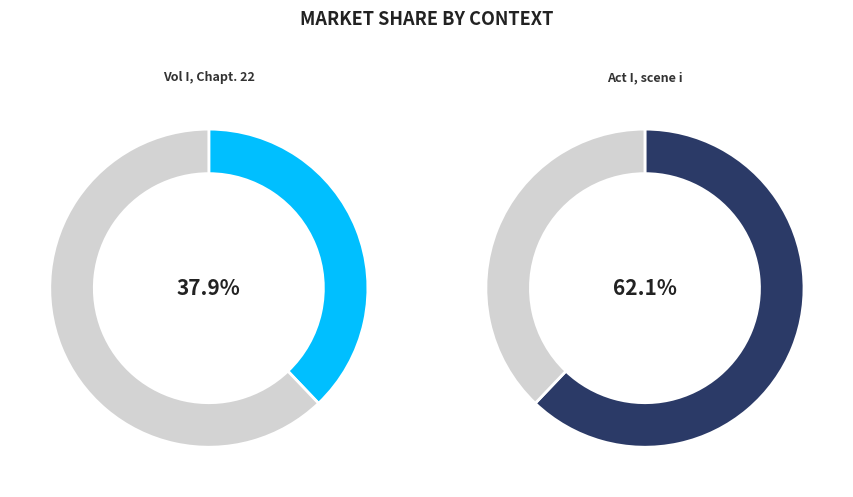

To the nearest percent, what percentage of the pie is Vol I, Chapt. 22?

38%